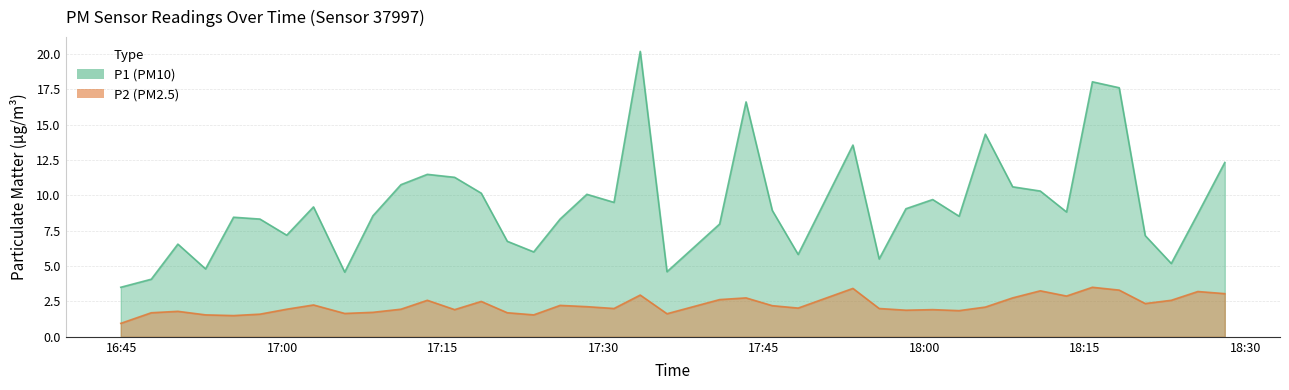

Reading left to right, what are all the values shown in this chart?

P1: 3.5	4.1	6.5	4.8	8.4	8.3	7.2	9.2	4.6	8.6	10.8	11.5	11.3	10.2	6.8	6.0	8.3	10.1	9.5	20.2	4.6	8.0	16.6	8.9	5.8	13.6	5.5	9.1	9.7	8.5	14.3	10.6	10.3	8.8	18.0	17.6	7.2	5.2	8.7	12.3
P2: 0.9	1.7	1.8	1.6	1.5	1.6	1.9	2.2	1.6	1.7	1.9	2.6	1.9	2.5	1.7	1.6	2.2	2.1	2.0	3.0	1.6	2.6	2.8	2.2	2.0	3.4	2.0	1.9	1.9	1.9	2.1	2.8	3.2	2.9	3.5	3.3	2.4	2.6	3.2	3.0